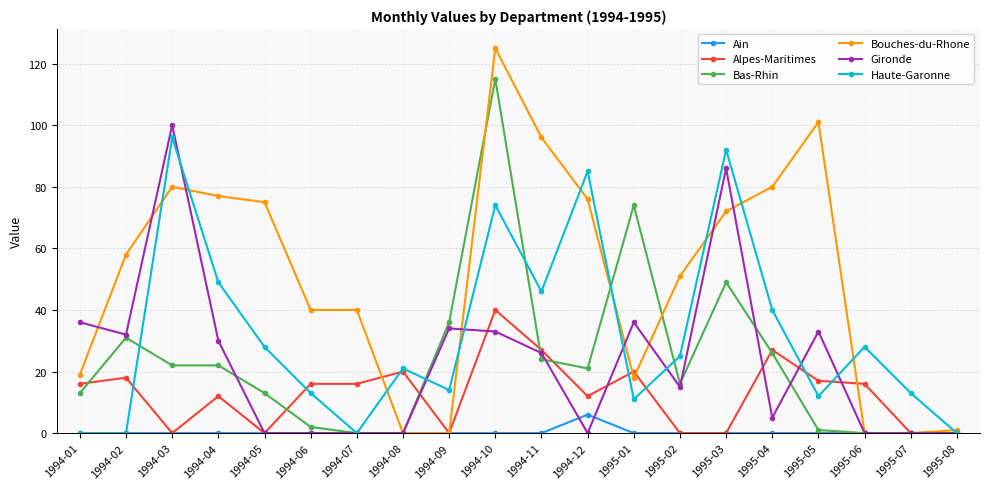

Between 1994-01 and 1995-05, which series saw the biggest shift?

Bouches-du-Rhone